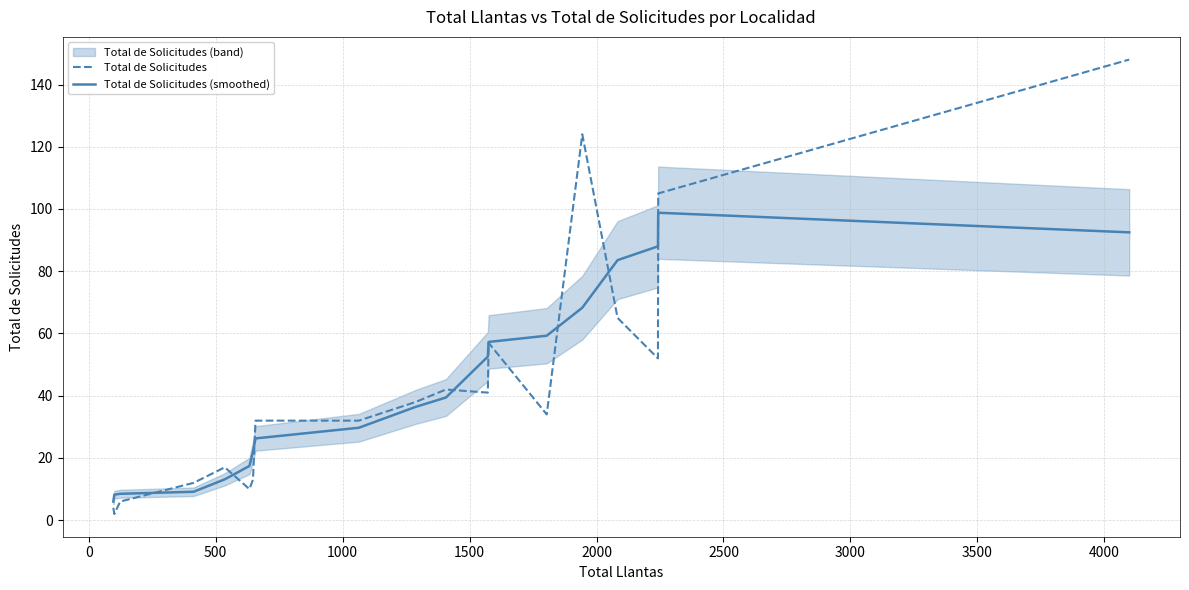

What is the highest value of the Total de Solicitudes (smoothed) series?

98.8